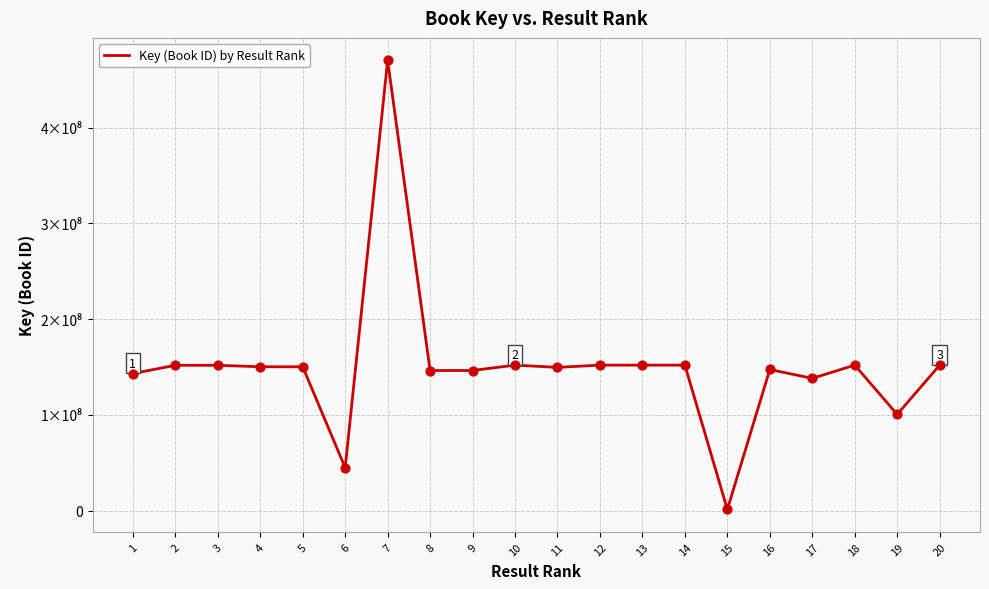

What is the change in value from 11 to 16?

-2220991